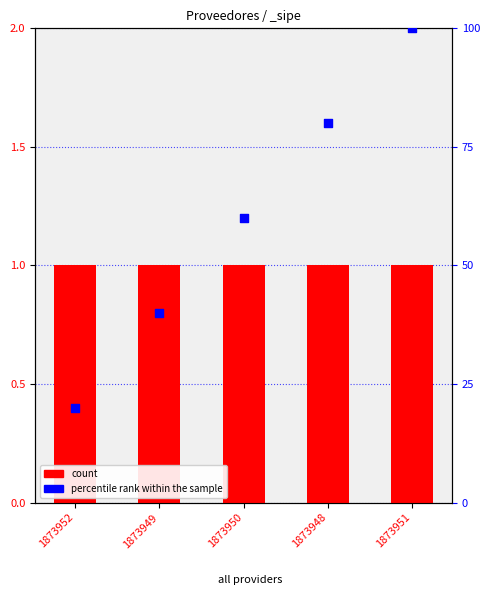

What is the ratio of the value at 1873951 to the value at 1873949?

2.5